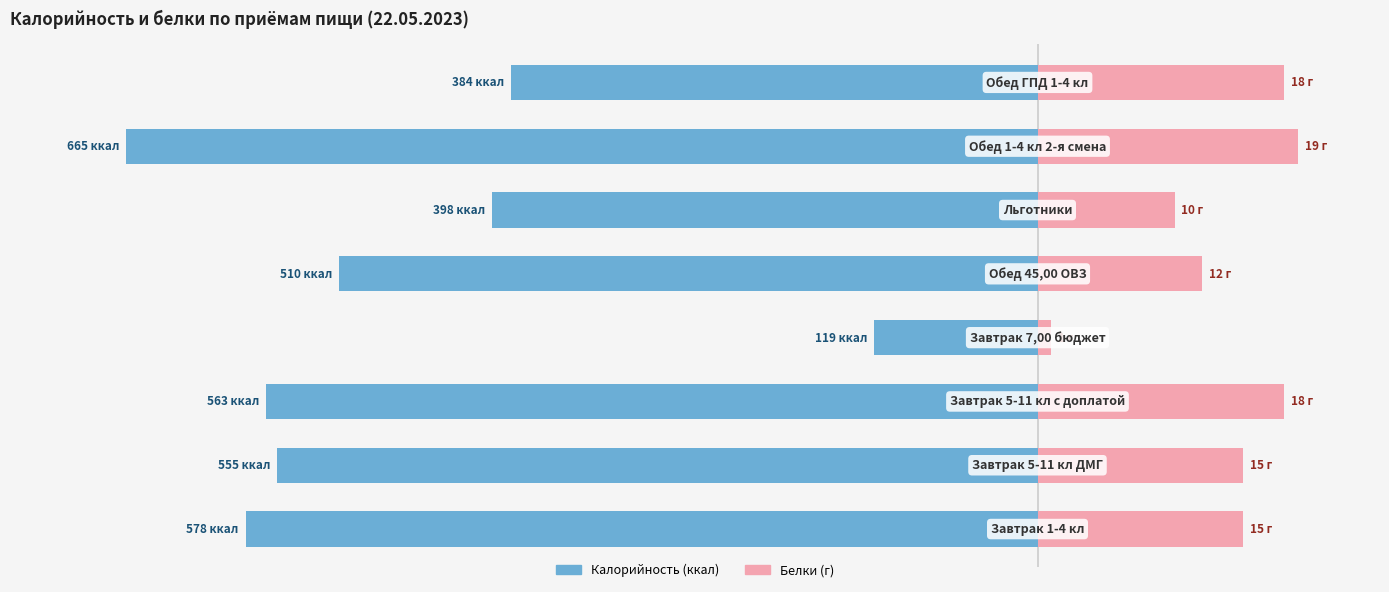

What is the value of the Калорийность bar at the 8th from the left?

-384